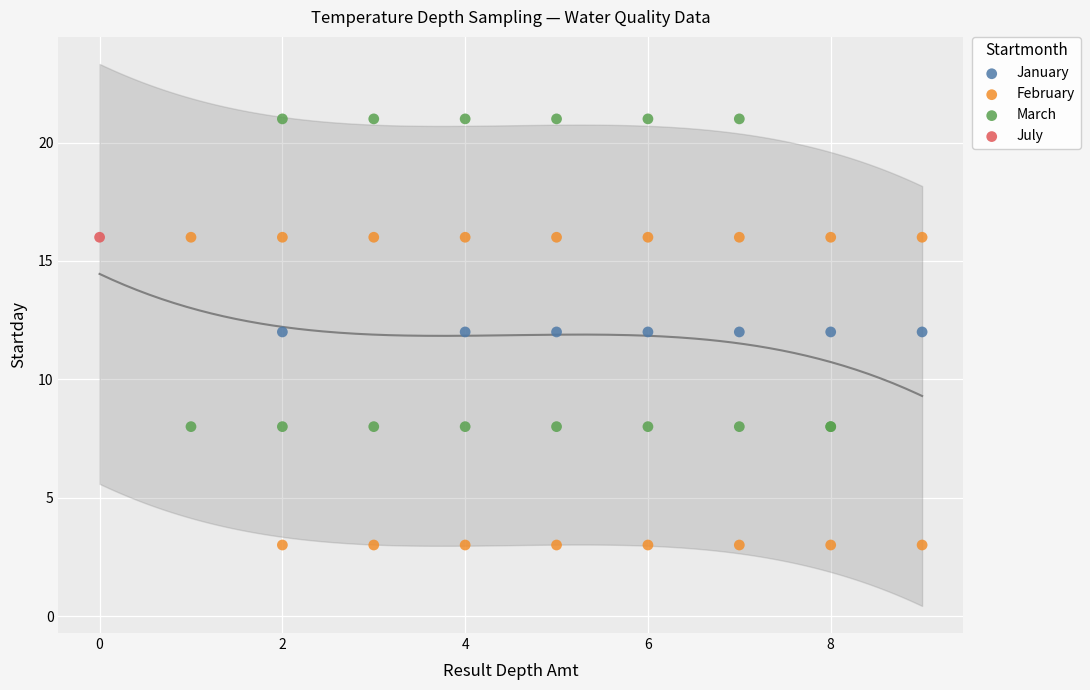

Which series reaches the minimum Y coordinate?

February